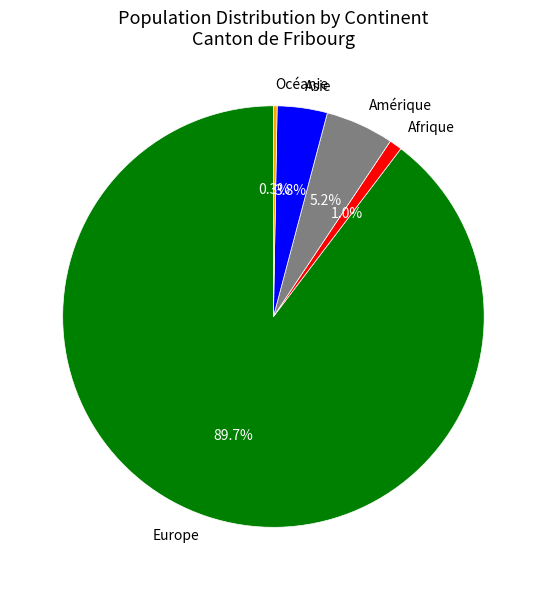

What percentage is the Asie slice, to the nearest percent?

4%